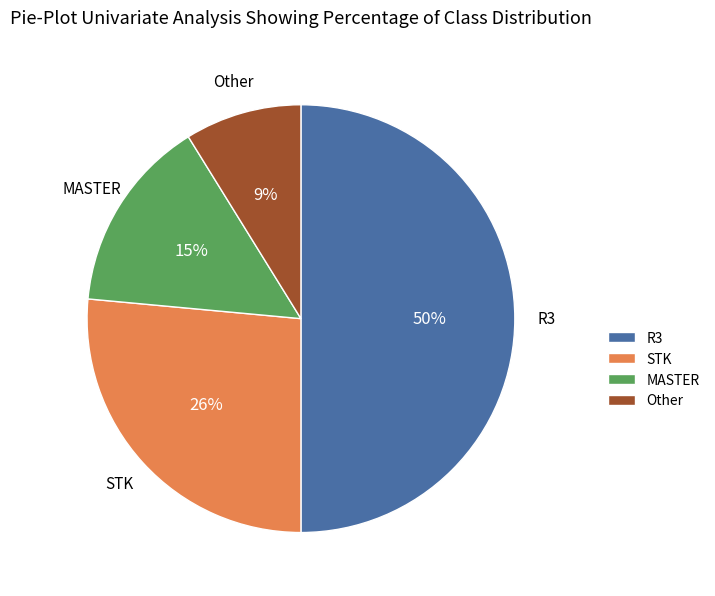

Which has a higher value, STK or Other?

STK